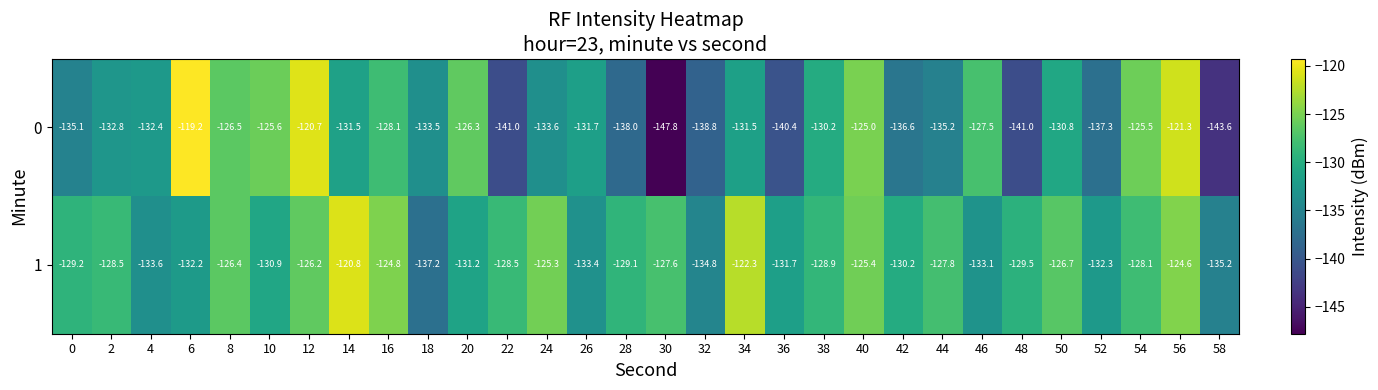

True or false: 0 has a value of -189.8 at 6.

False